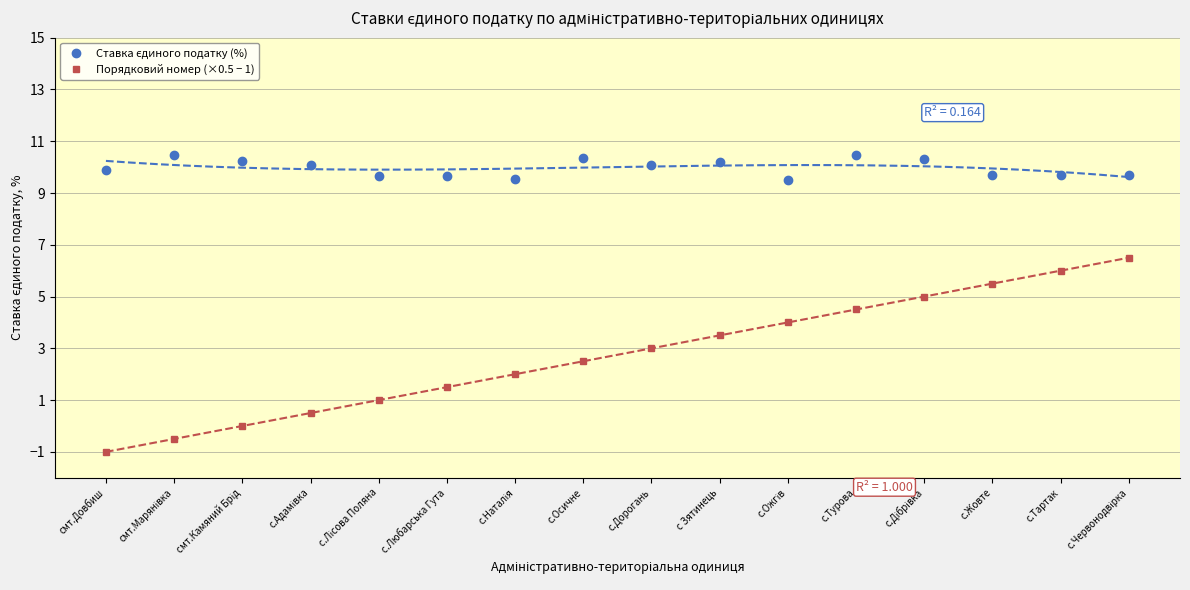

Which category has the lowest value in the Порядковий номер (×0.5 − 1) series?

смт.Довбиш